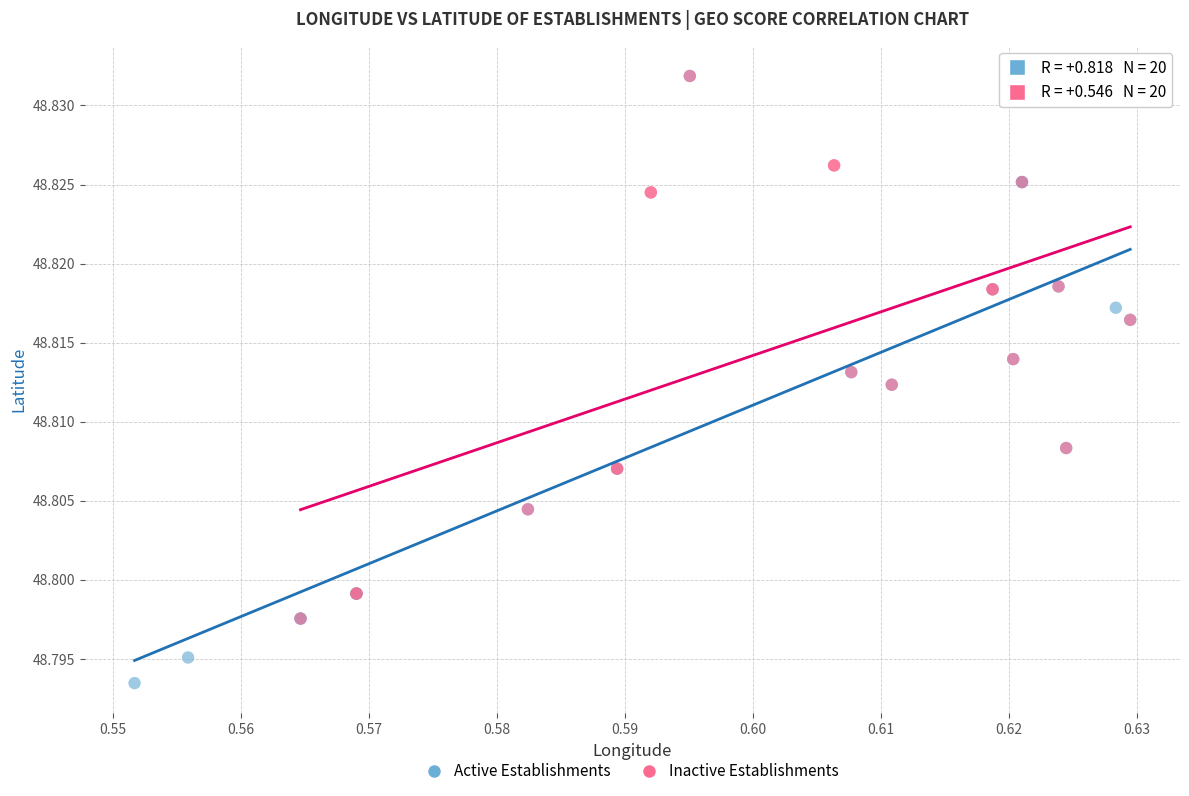

Which series reaches the minimum Y coordinate?

Active Establishments